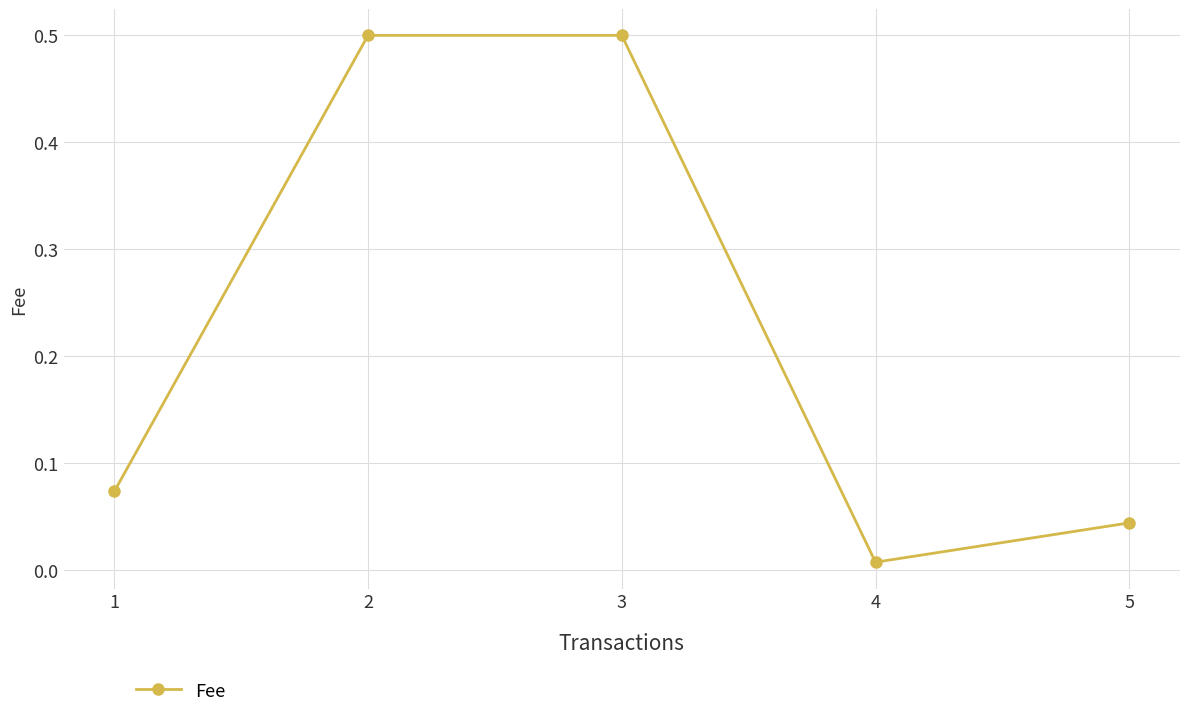

How many points are lower than both their immediate neighbors (excluding endpoints)?

1